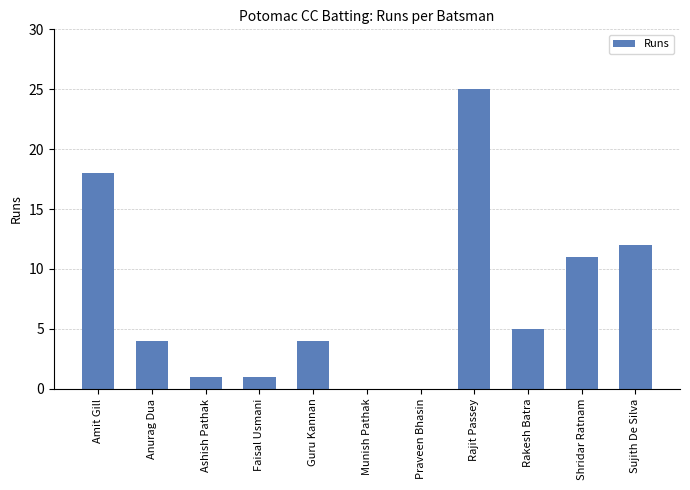

Between Faisal Usmani and Rajit Passey, which is larger?

Rajit Passey